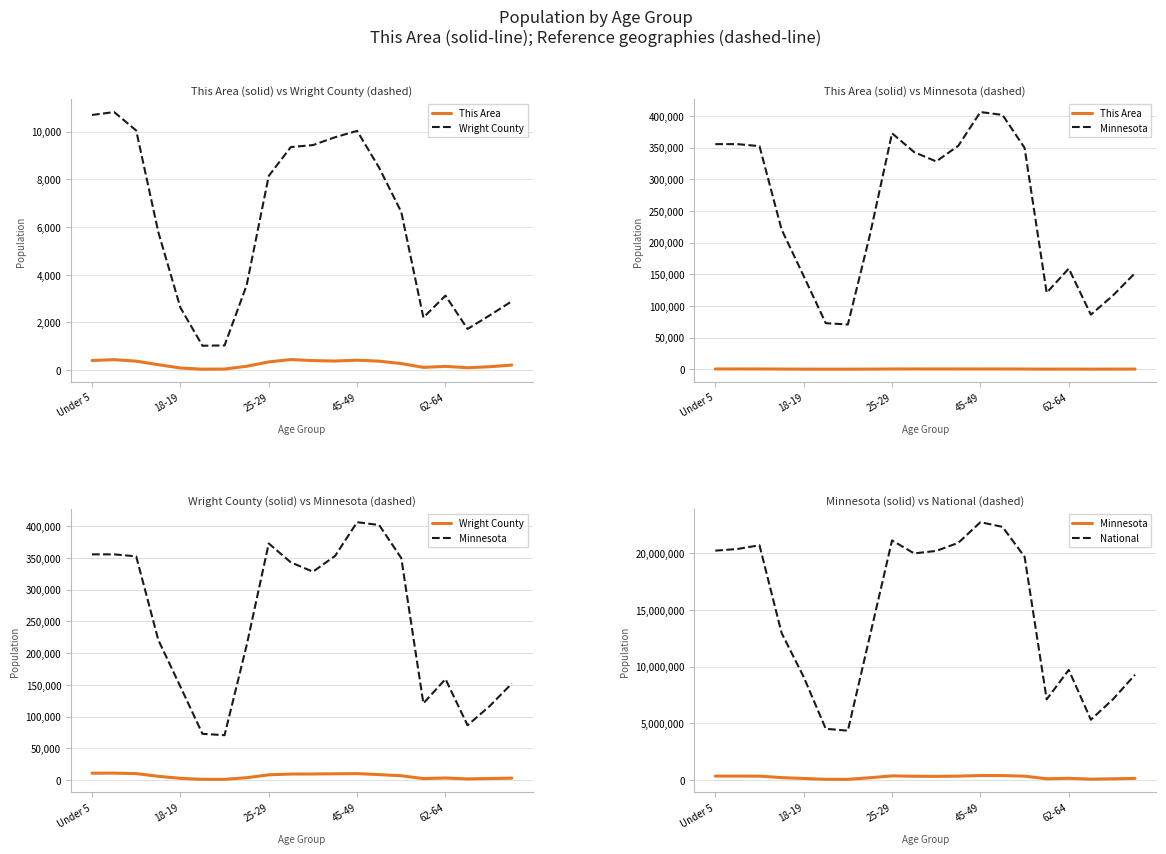

What is the difference between the Wright County values at 8 and 13?

338